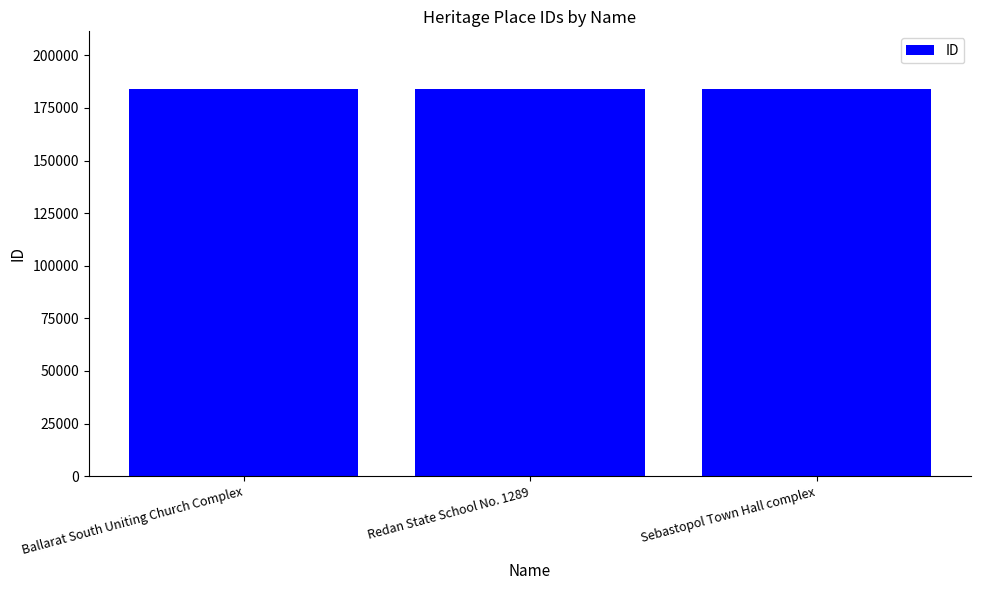

What is the sum of all values?

551432